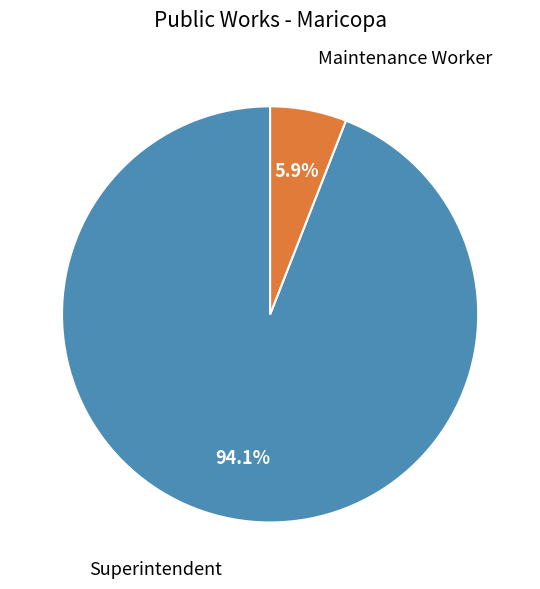

Combined, do Maintenance Worker and Superintendent account for over 50%?

Yes